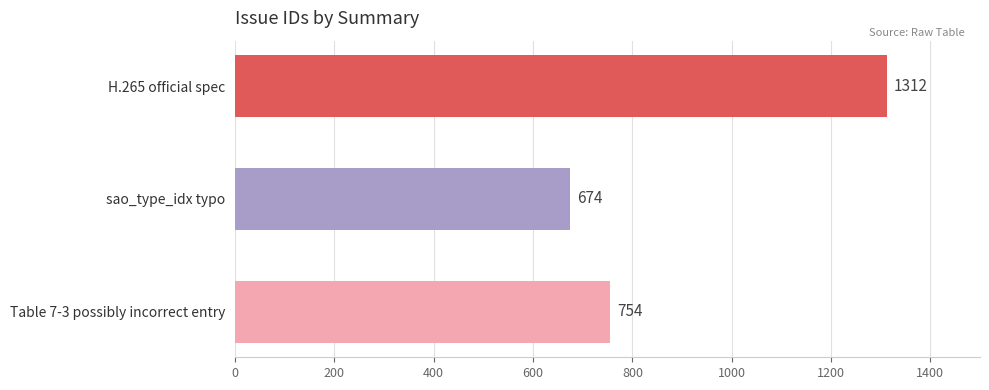

The chart shows a value of 1928 at H.265 official spec. True or false?

False